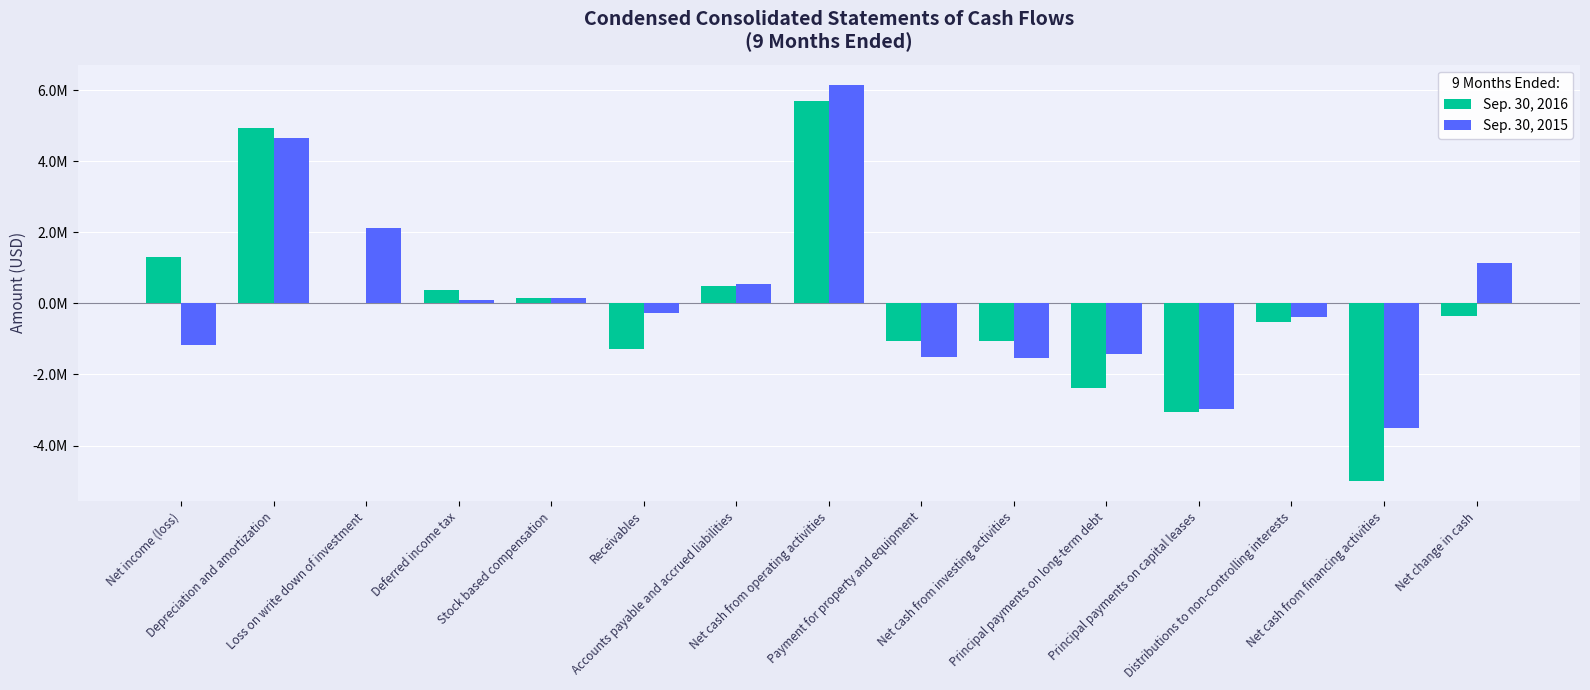

At which label is Sep. 30, 2015 closest to 1326000?

Net change in cash